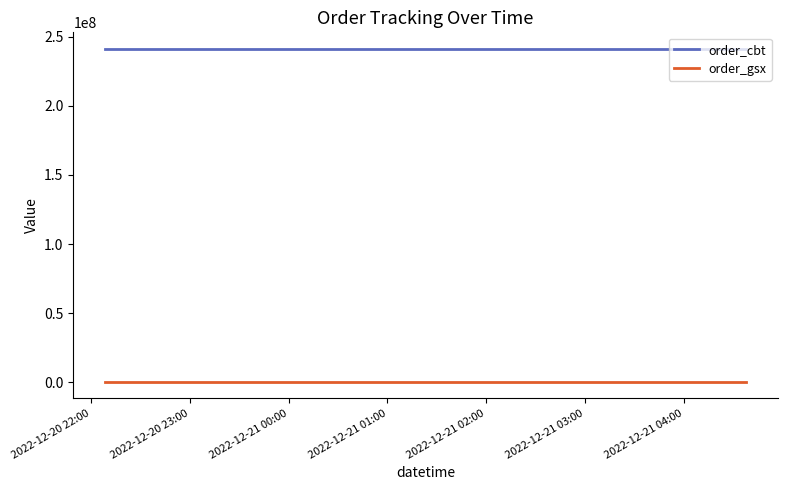

List the series in order of their peak value, lowest first.

order_gsx, order_cbt